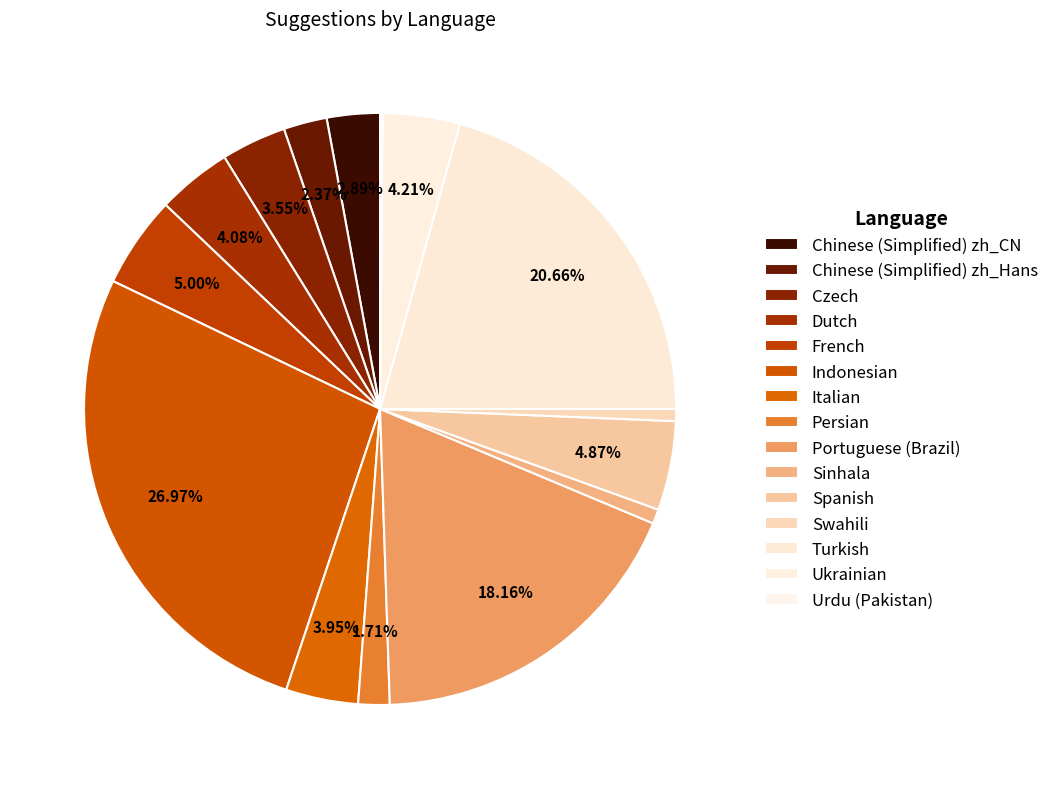

Is there any slice that represents more than half of the pie?

No